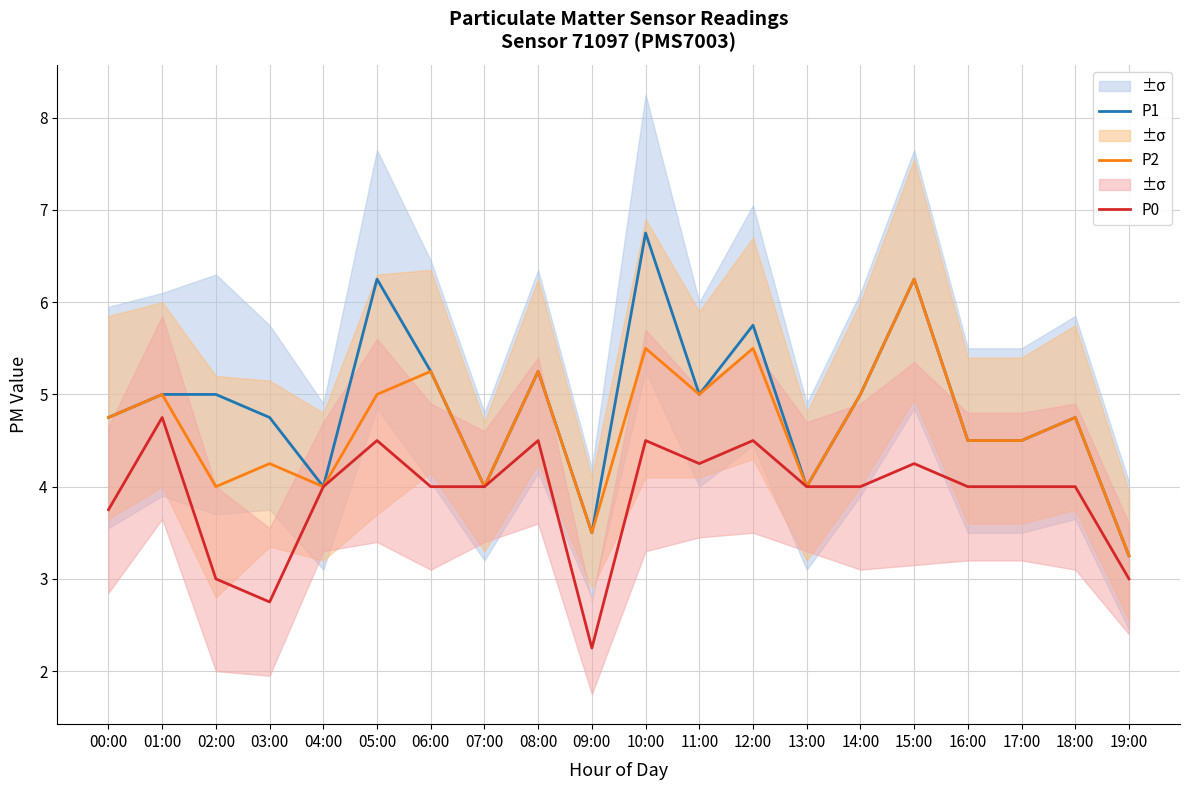

What is the difference between the second highest and minimum values in the P2 series?

2.2